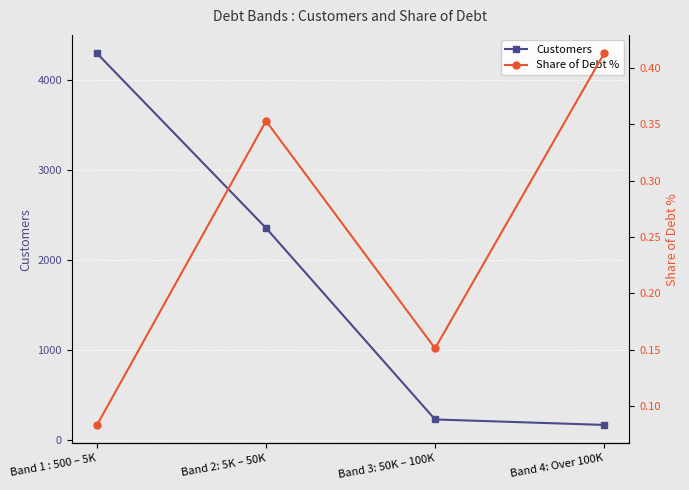

Is it true that Customers equals 2365.9 at Band 1 : 500 – 5K?

False